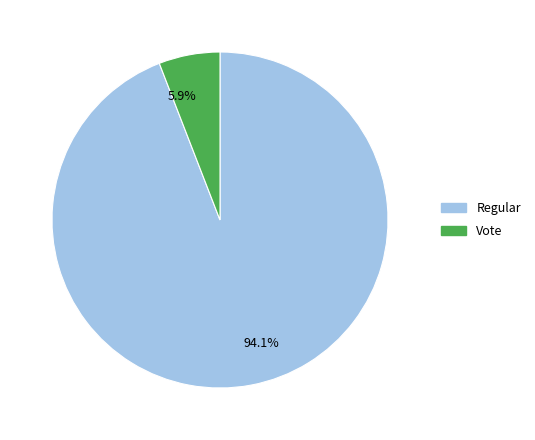

How many segments does this pie chart have?

2